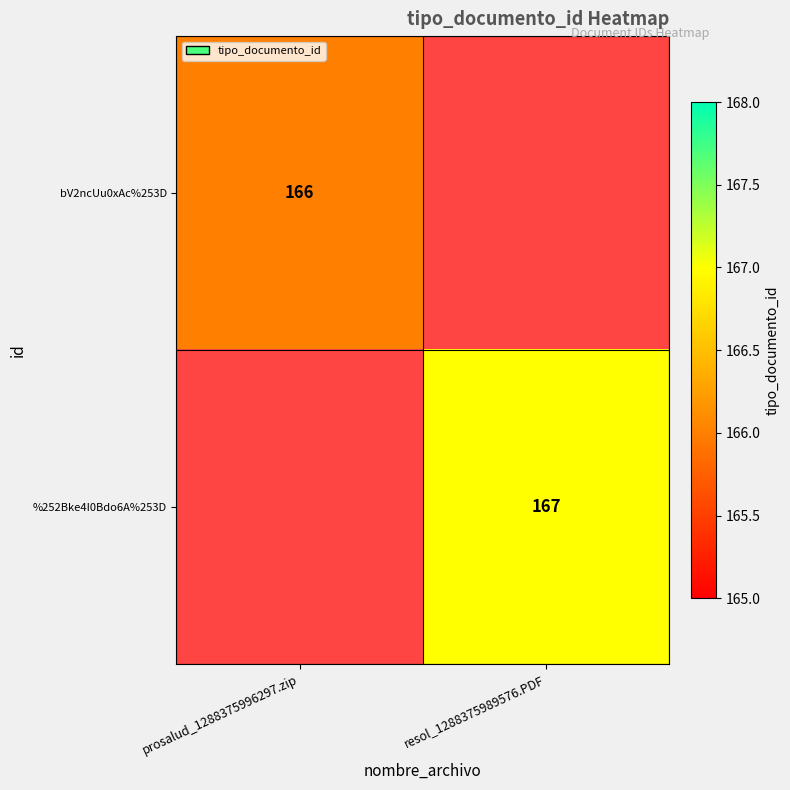

What is the maximum value shown in the chart?

167.0